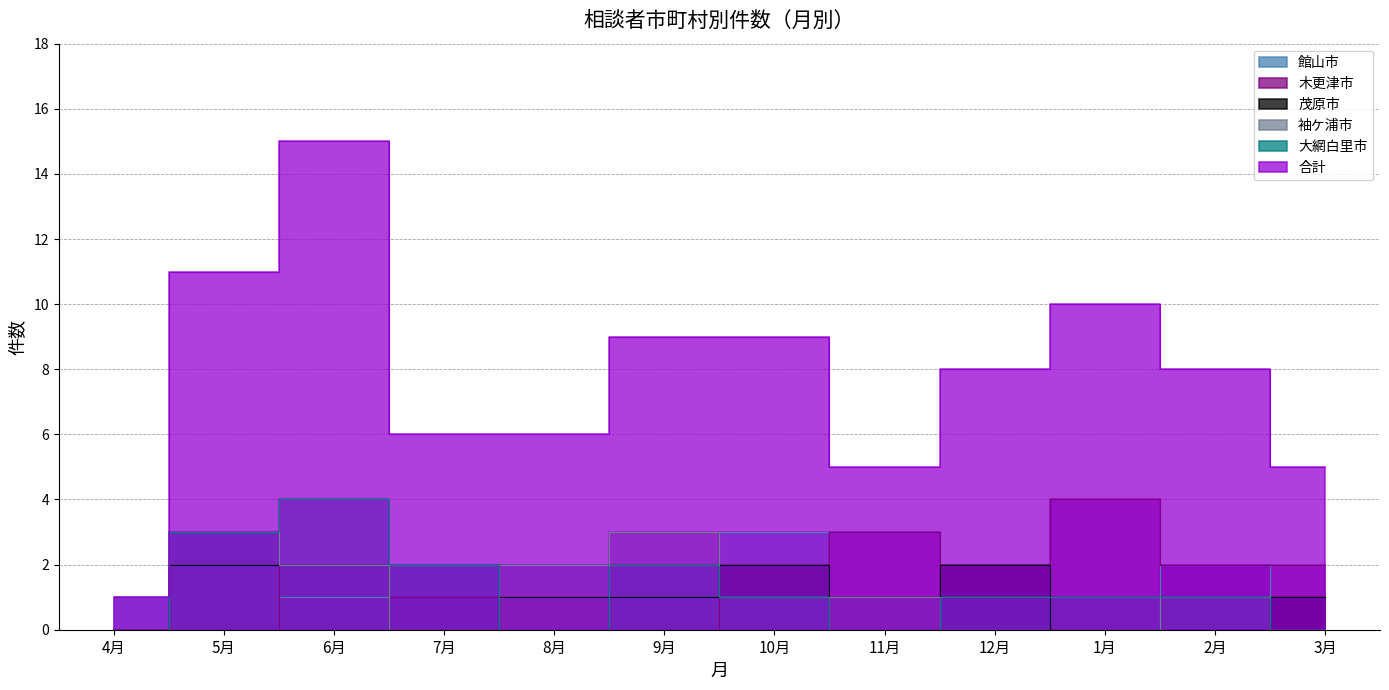

At which label does 茂原市 reach its peak?

5月